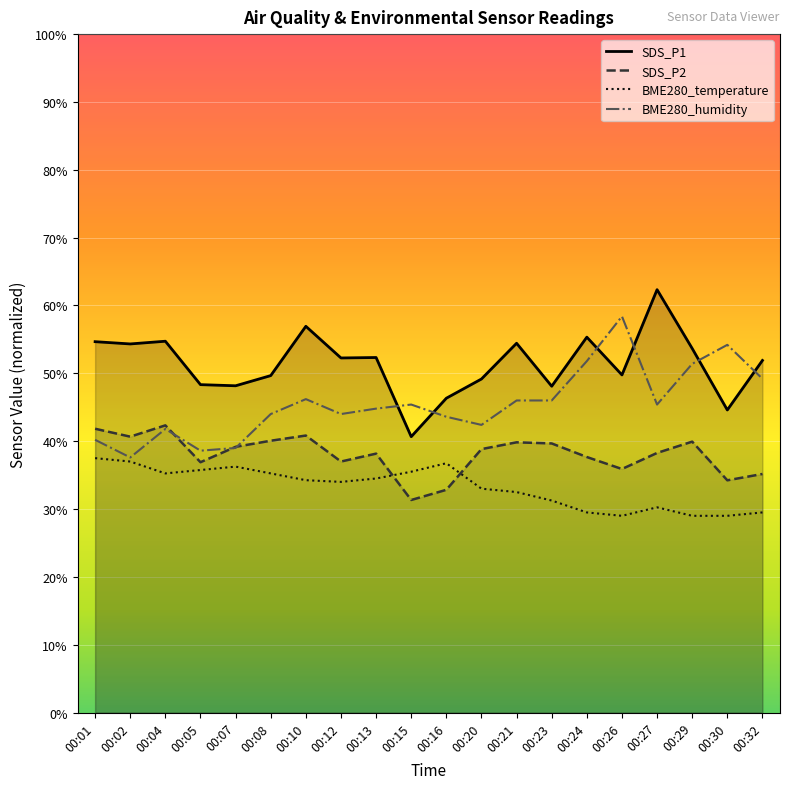

Is the value of BME280_temperature at 00:05 greater than the value of BME280_humidity at 00:13?

No